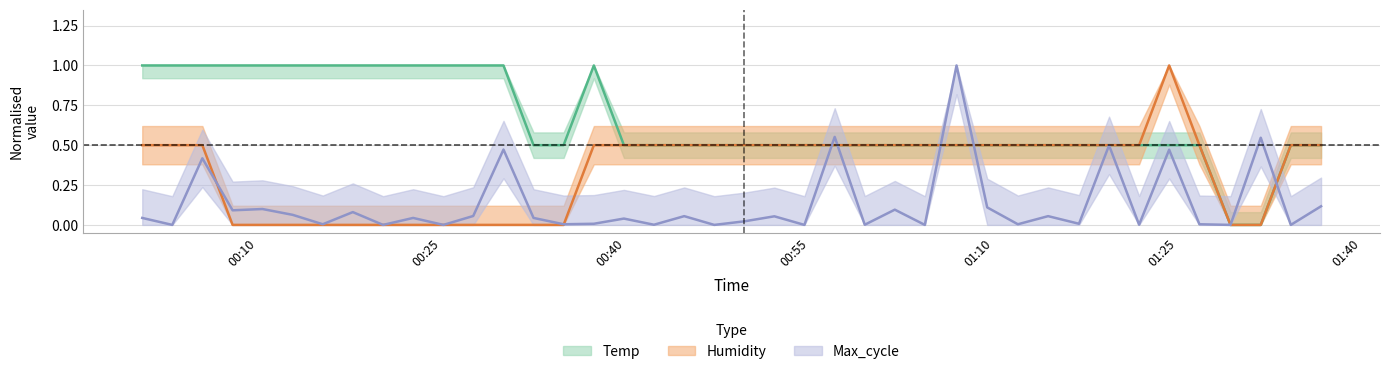

What is the value of the Humidity point at the 33rd from the left?

0.5